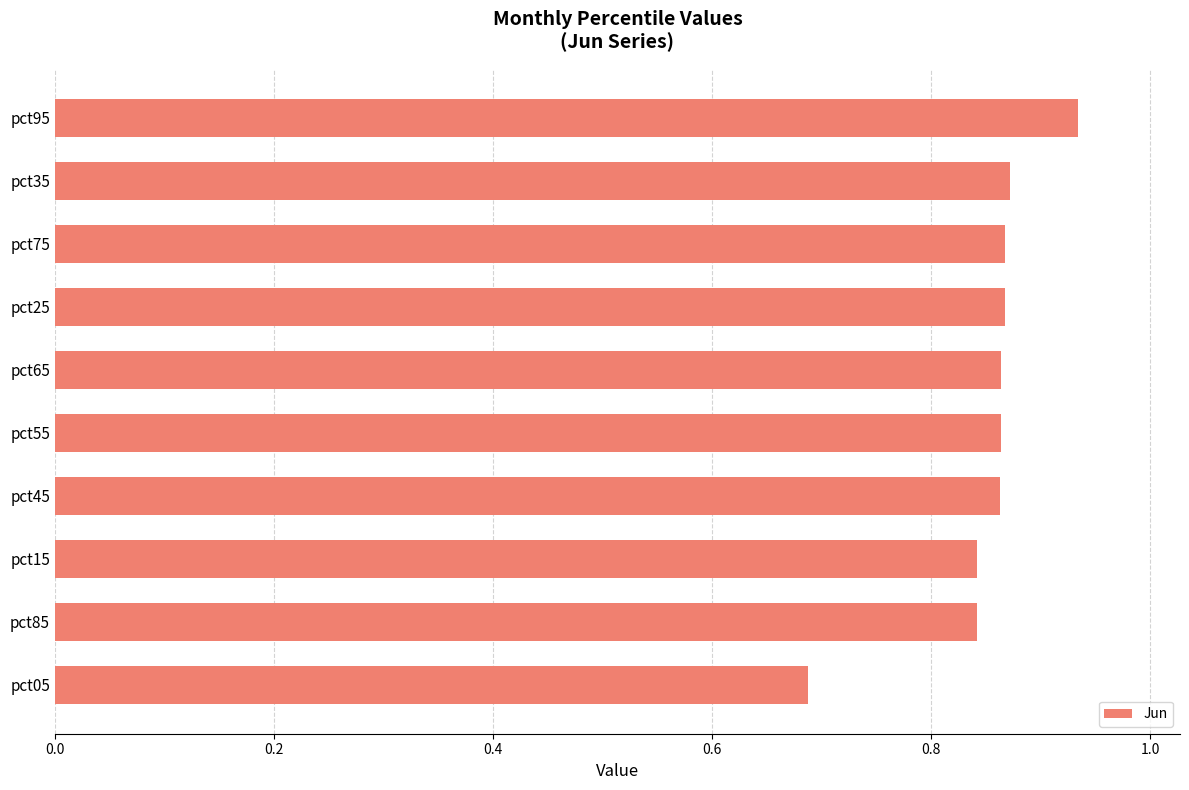

How many values are between 0 and 1?

10